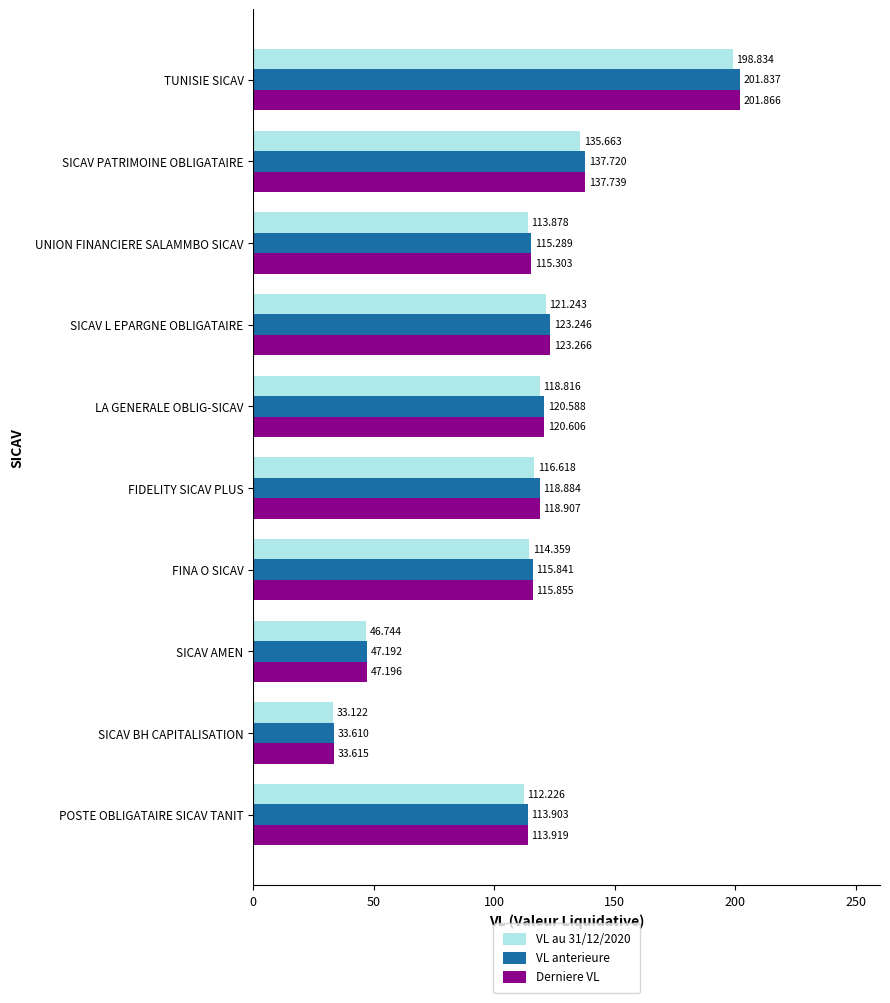

Where is VL au 31/12/2020 nearest to the value 115?

FINA O SICAV